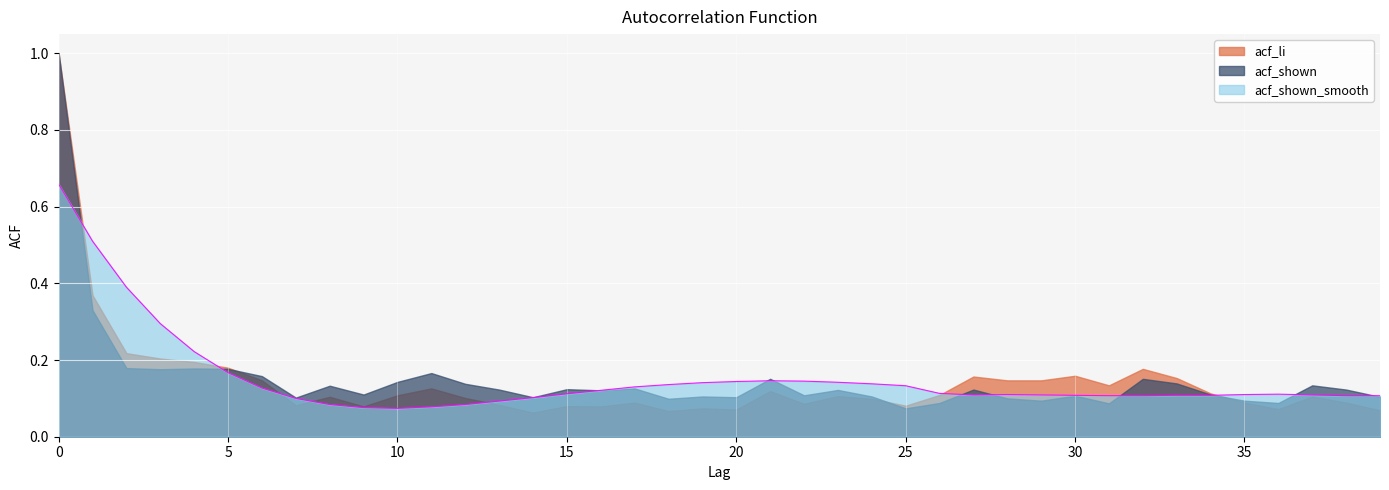

Reading left to right, list all the values displayed in this chart.

acf_li: 1.0	0.4	0.2	0.2	0.2	0.2	0.1	0.1	0.1	0.1	0.1	0.1	0.1	0.1	0.1	0.1	0.1	0.1	0.1	0.1	0.1	0.1	0.1	0.1	0.1	0.1	0.1	0.2	0.1	0.1	0.2	0.1	0.2	0.2	0.1	0.1	0.1	0.1	0.1	0.1
acf_shown: 1.0	0.3	0.2	0.2	0.2	0.2	0.2	0.1	0.1	0.1	0.1	0.2	0.1	0.1	0.1	0.1	0.1	0.1	0.1	0.1	0.1	0.2	0.1	0.1	0.1	0.1	0.1	0.1	0.1	0.1	0.1	0.1	0.2	0.1	0.1	0.1	0.1	0.1	0.1	0.1
acf_shown_smooth: 0.7	0.5	0.4	0.3	0.2	0.2	0.1	0.1	0.1	0.1	0.1	0.1	0.1	0.1	0.1	0.1	0.1	0.1	0.1	0.1	0.1	0.1	0.1	0.1	0.1	0.1	0.1	0.1	0.1	0.1	0.1	0.1	0.1	0.1	0.1	0.1	0.1	0.1	0.1	0.1